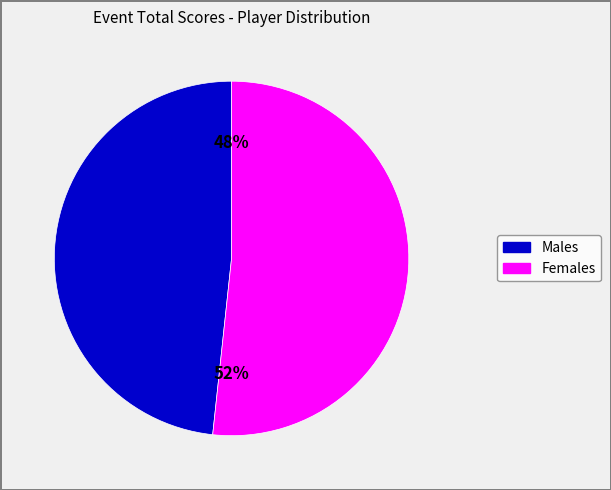

To the nearest percent, what is the average slice percentage?

50%